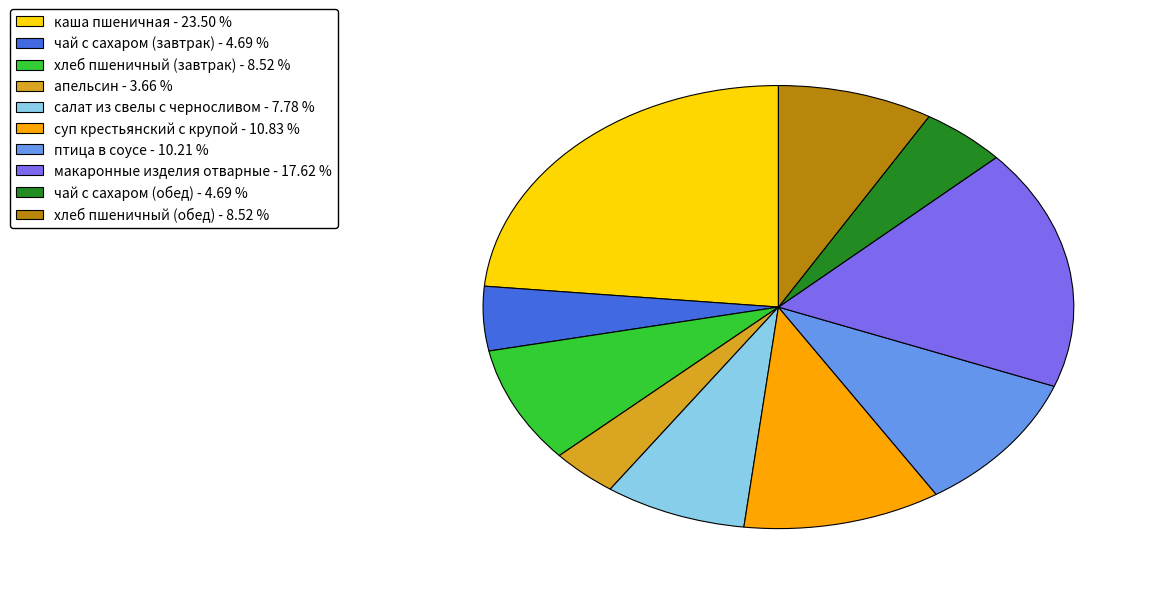

The макаронные изделия отварные slice represents 18% of the pie. True or false?

True